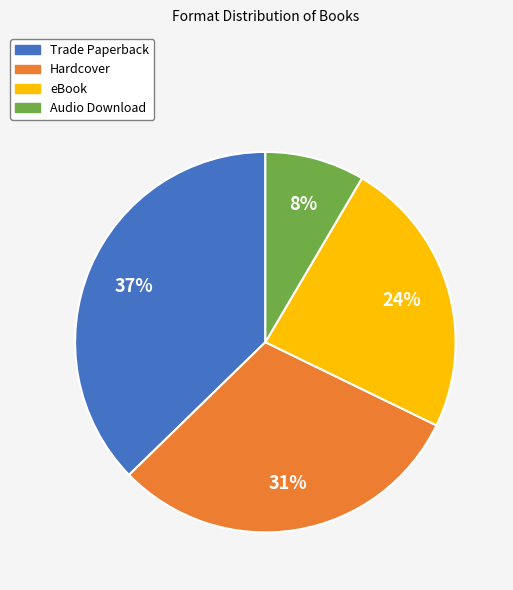

Do Trade Paperback and eBook together represent more than half of the pie?

Yes